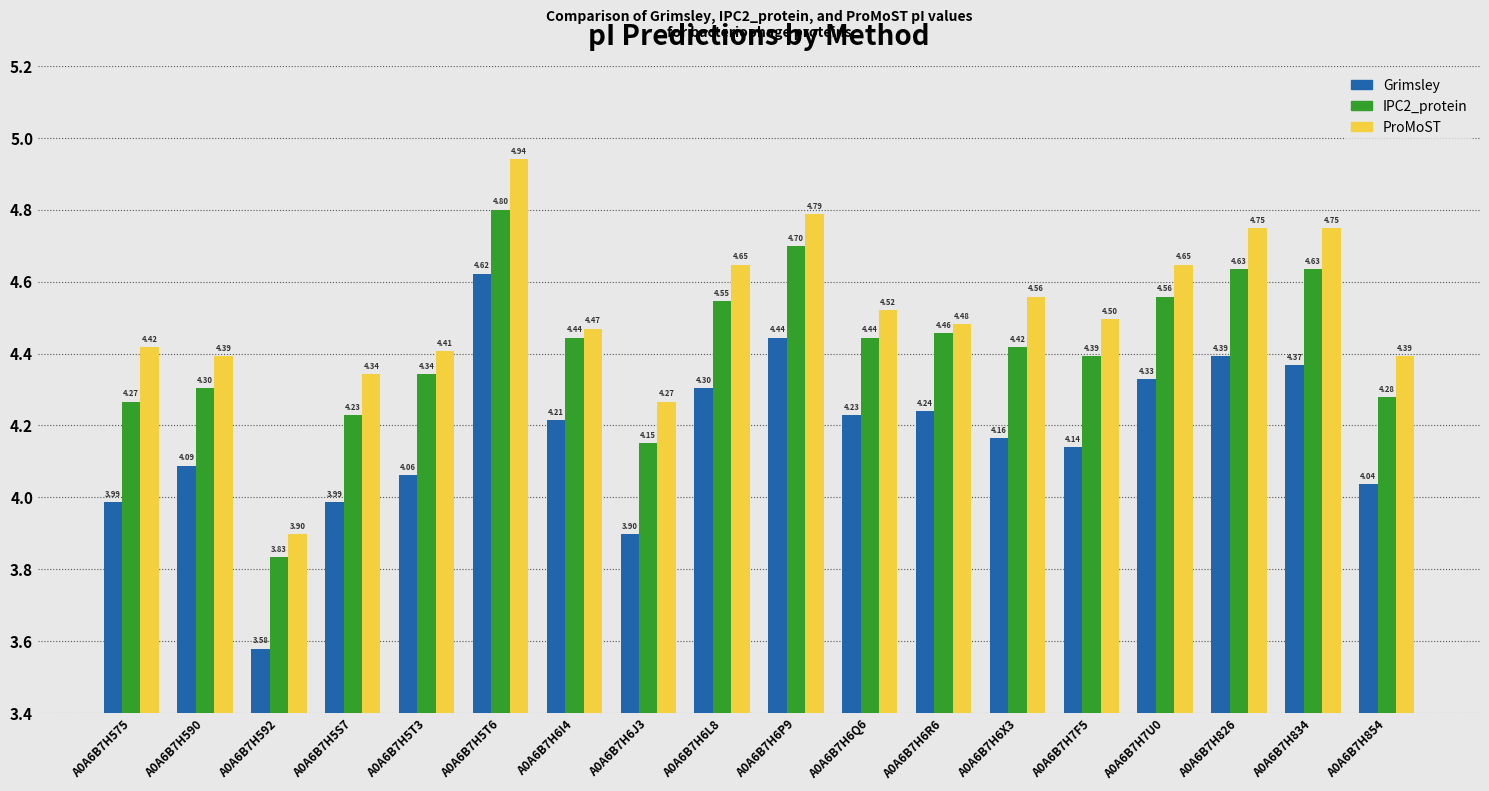

What are all the series names shown in the legend?

Grimsley, IPC2_protein, ProMoST